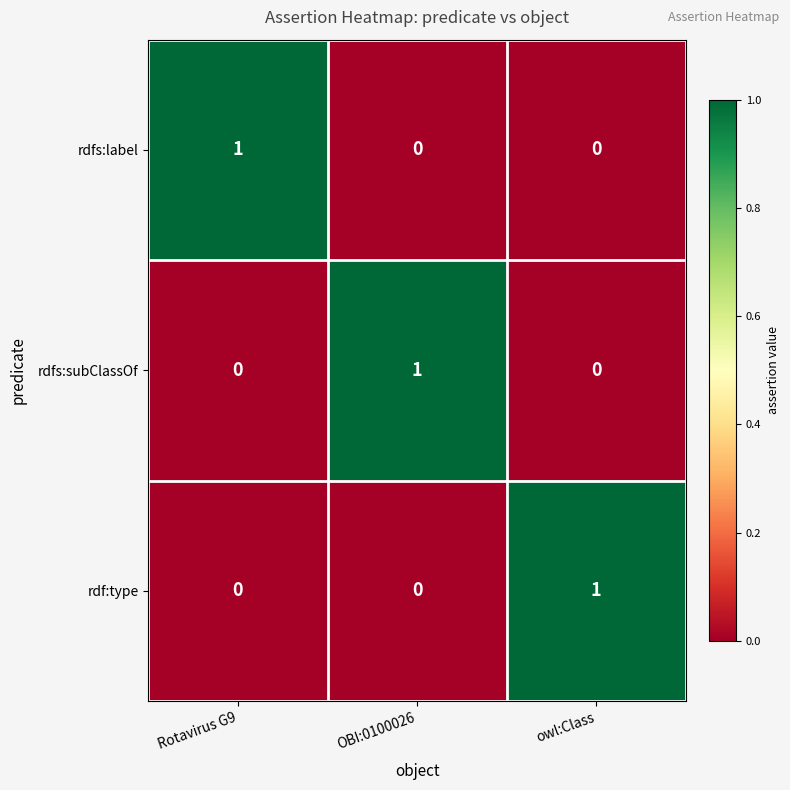

What is the total value across all series at OBI:0100026?

1